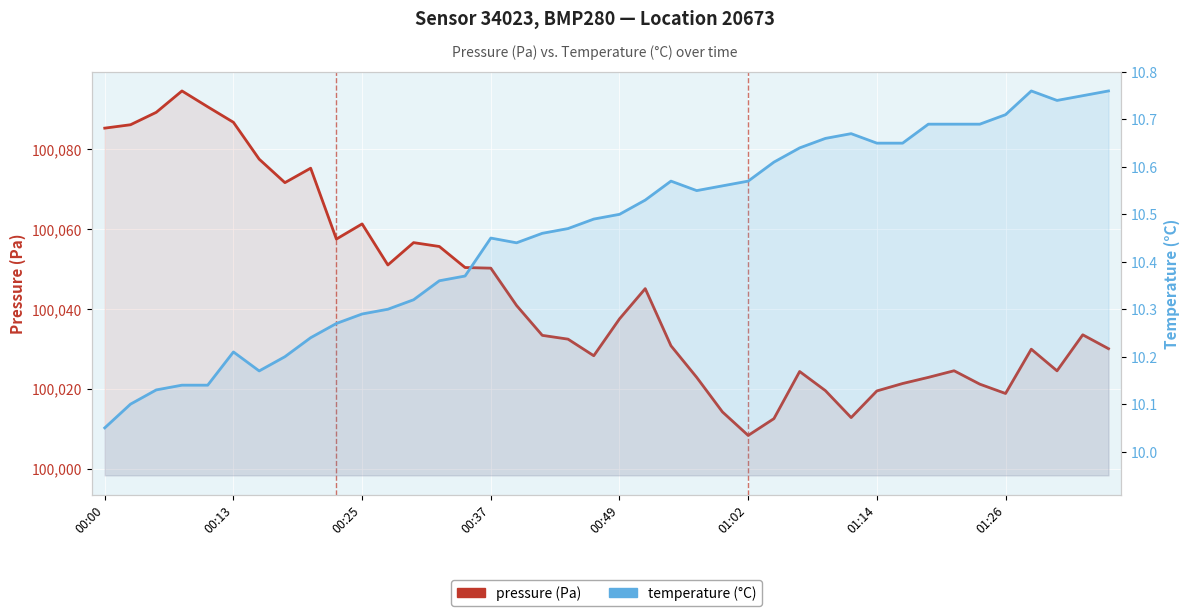

True or false: pressure and temperature cross at least once.

False